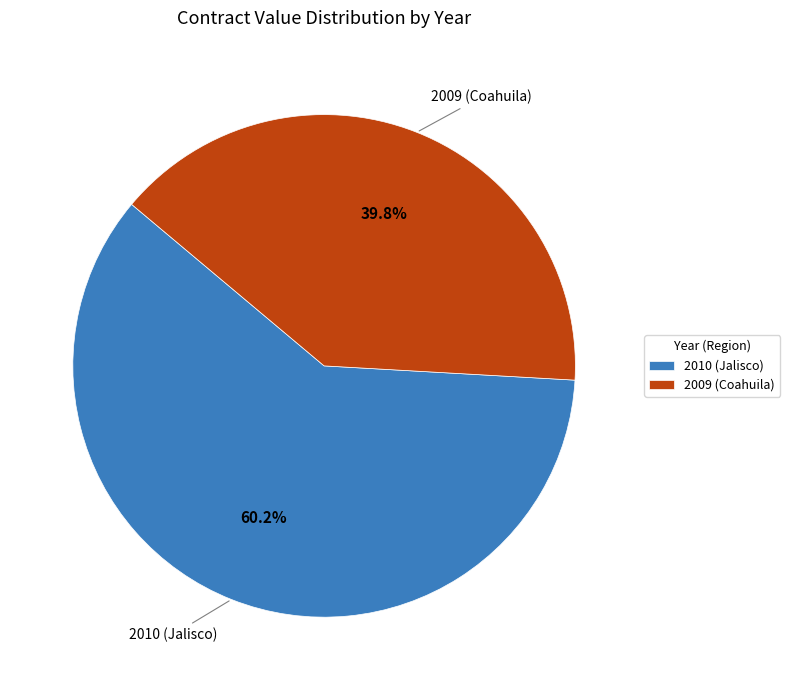

To the nearest percent, what is the average slice percentage?

50%